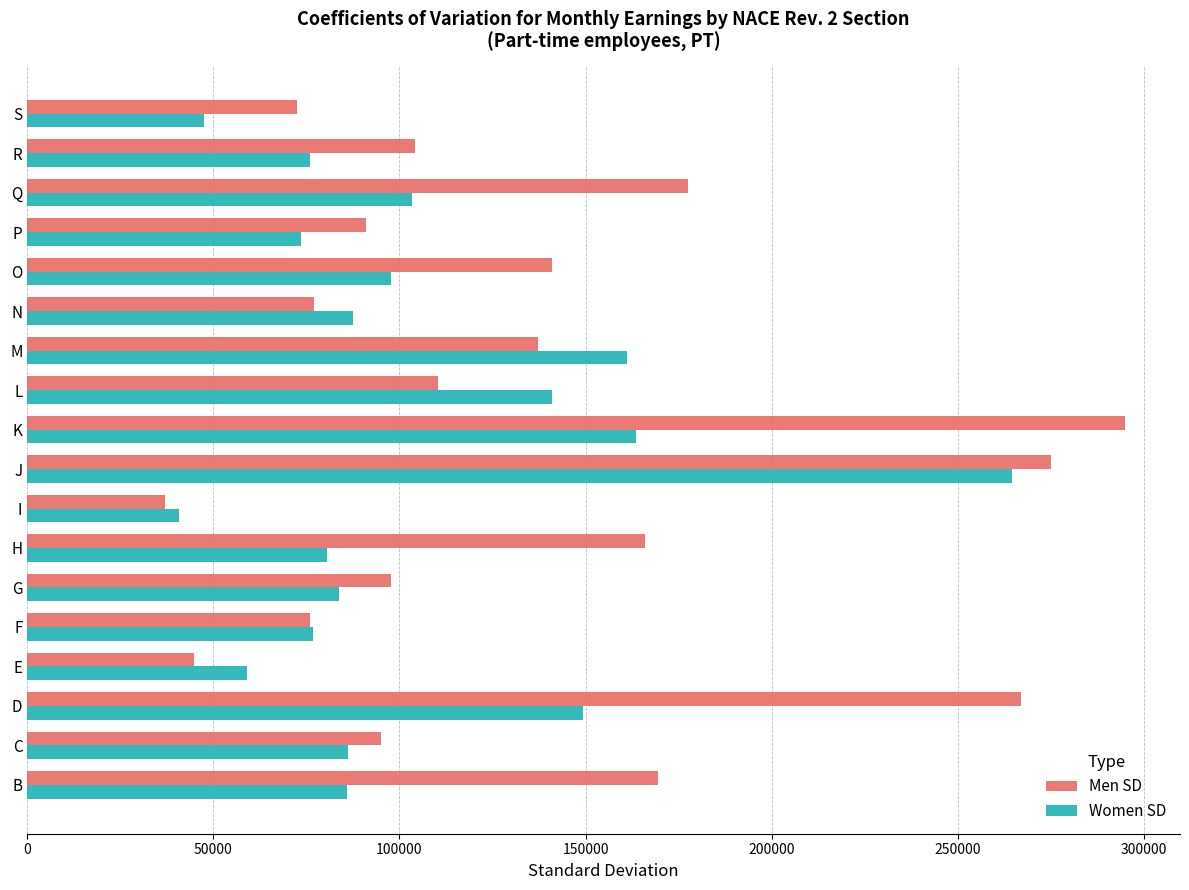

What are all the series names shown in the legend?

Men SD, Women SD